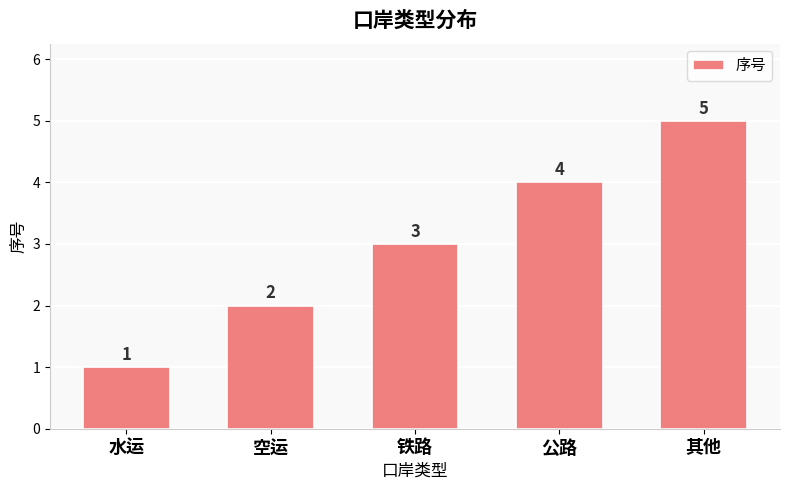

List the labels in order of value, smallest first.

水运, 空运, 铁路, 公路, 其他